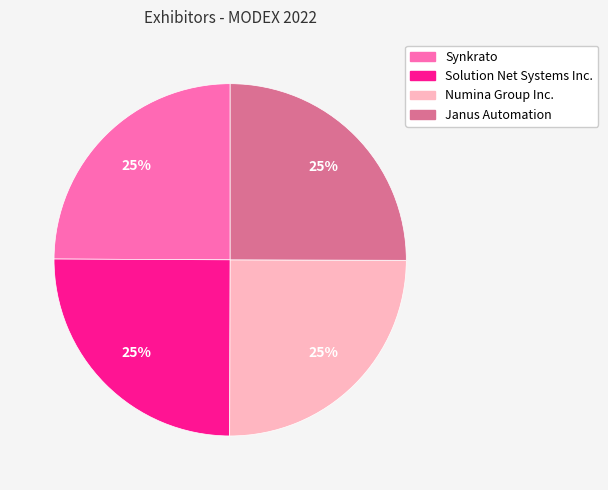

True or false: Solution Net Systems Inc. accounts for 25% of the total.

True